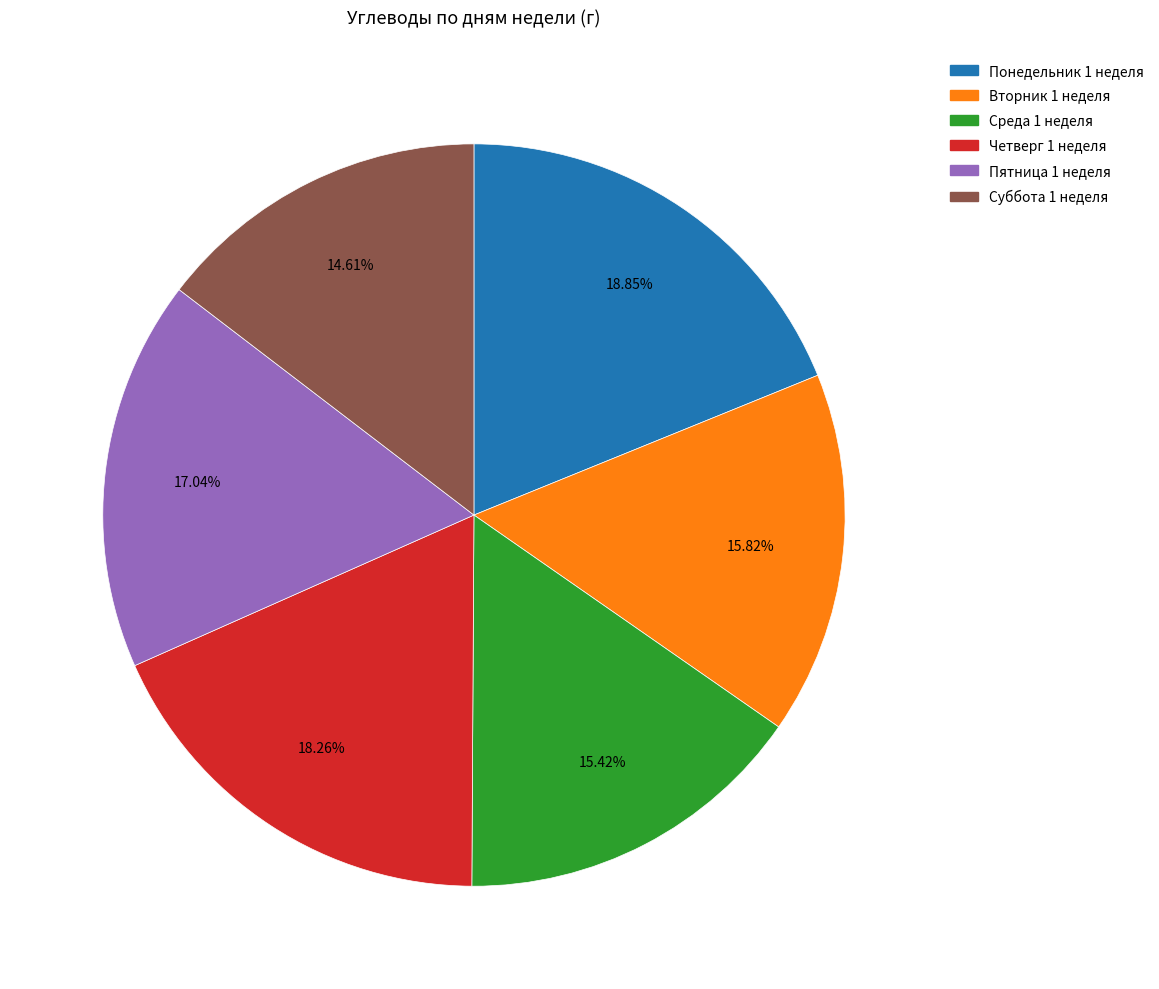

Approximately how many times larger is the value at Четверг 1 неделя compared to Понедельник 1 неделя?

1.0